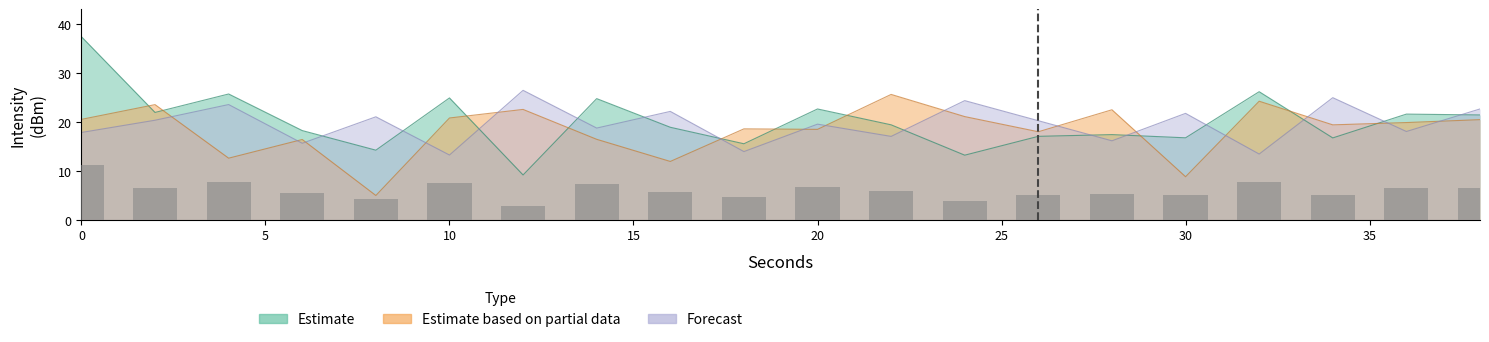

Which has a higher value, 34 or 28?

28